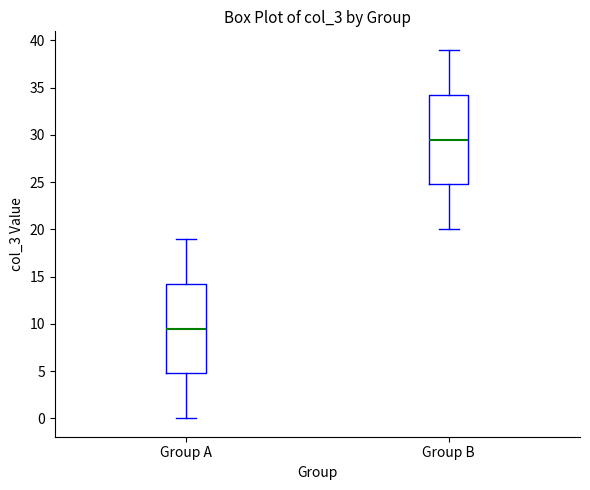

Reading left to right, transcribe this box plot: for each box, give where its median line is, the range the box spans, and where its two whiskers end, as read against the y-axis. The values are not printed on the chart, so give them approximately, as read against the axis.

Group A: median 9.5, box 5.0 to 14.5, whiskers 0.0 to 19.0
Group B: median 29.5, box 25.0 to 34.5, whiskers 20.0 to 39.0